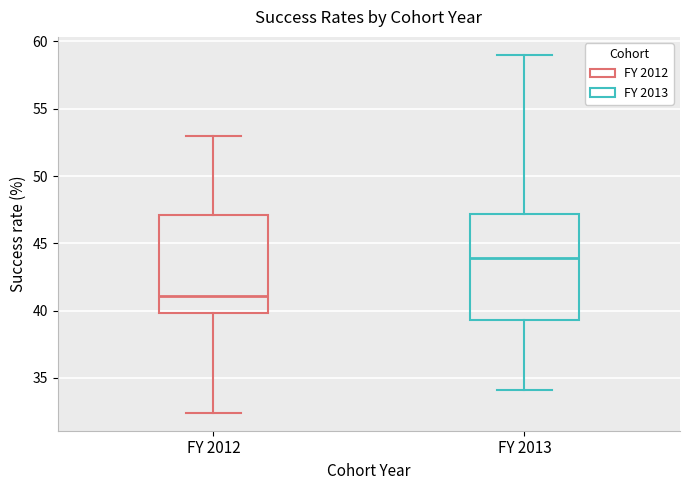

Reading left to right, transcribe this box plot: for each box, give where its median line is, the range the box spans, and where its two whiskers end, as read against the y-axis. The values are not printed on the chart, so give them approximately, as read against the axis.

FY 2012: median 41.0, box 40.0 to 47.0, whiskers 32.5 to 53.0
FY 2013: median 44.0, box 39.5 to 47.0, whiskers 34.0 to 59.0